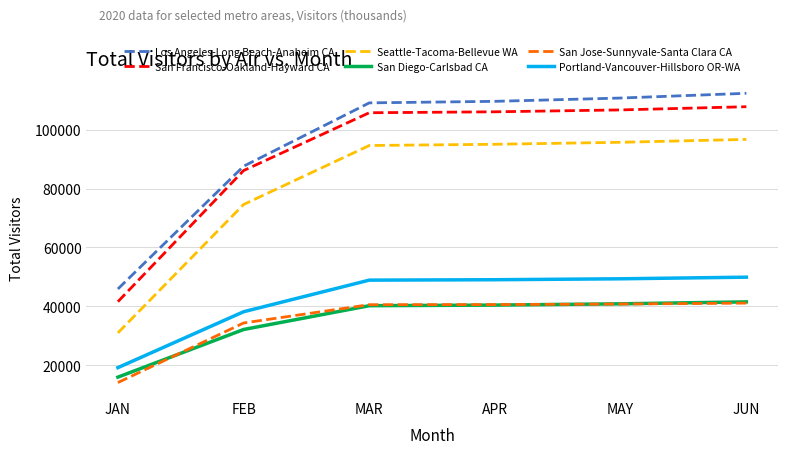

Where is Seattle-Tacoma-Bellevue WA nearest to the value 63820?

FEB